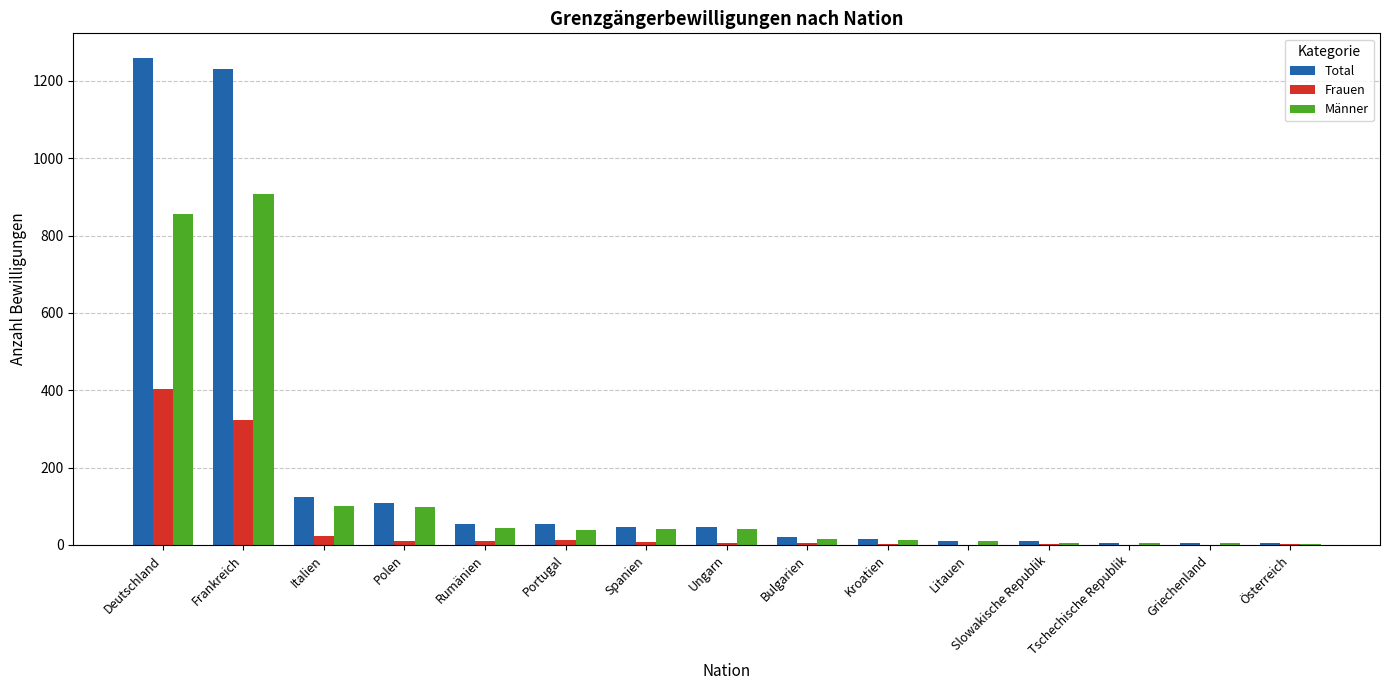

The Total series shows 46 at Ungarn. True or false?

True